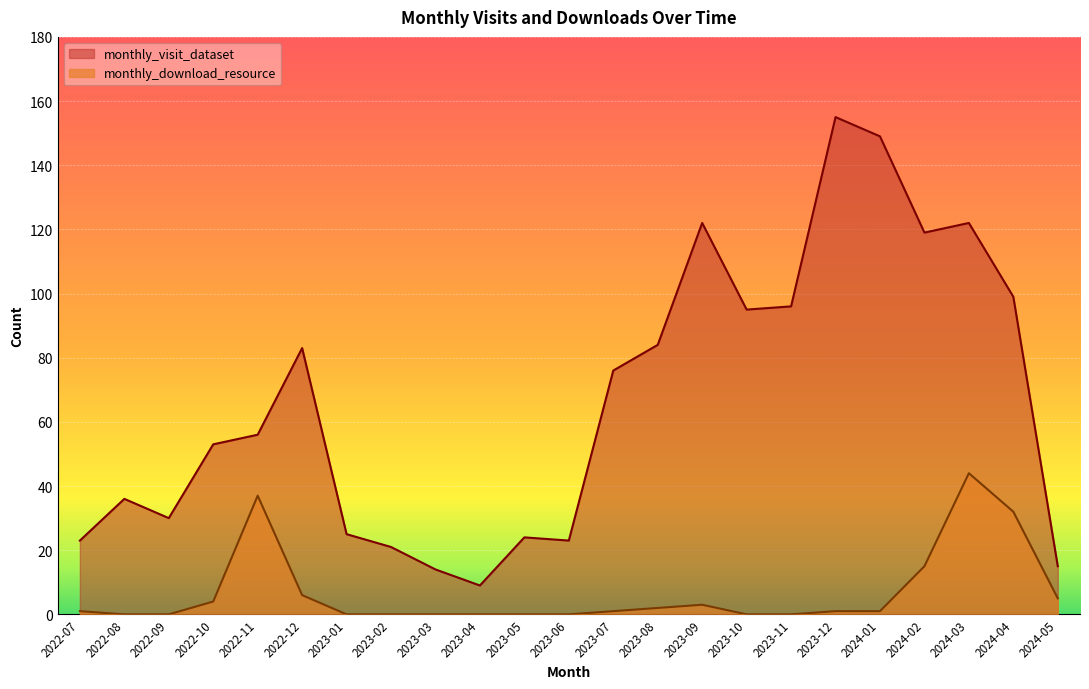

How many interior local peaks does the monthly_visit_dataset series have?

6